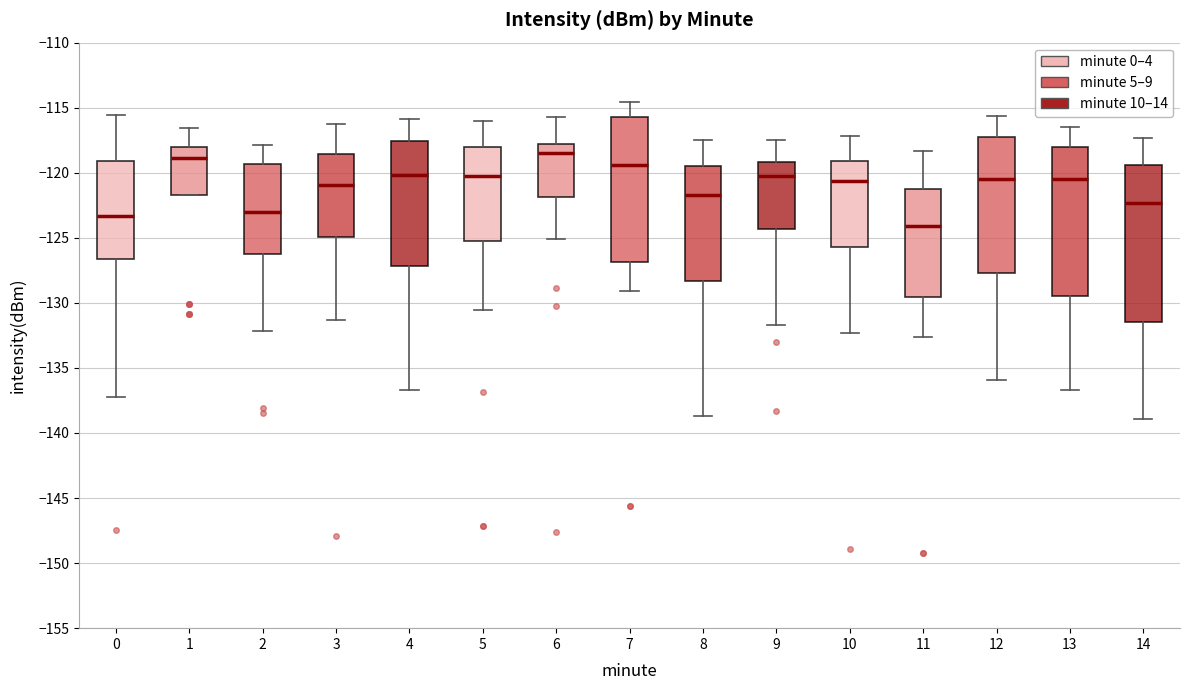

Which box is the tallest, from its lower edge to its upper edge?

14